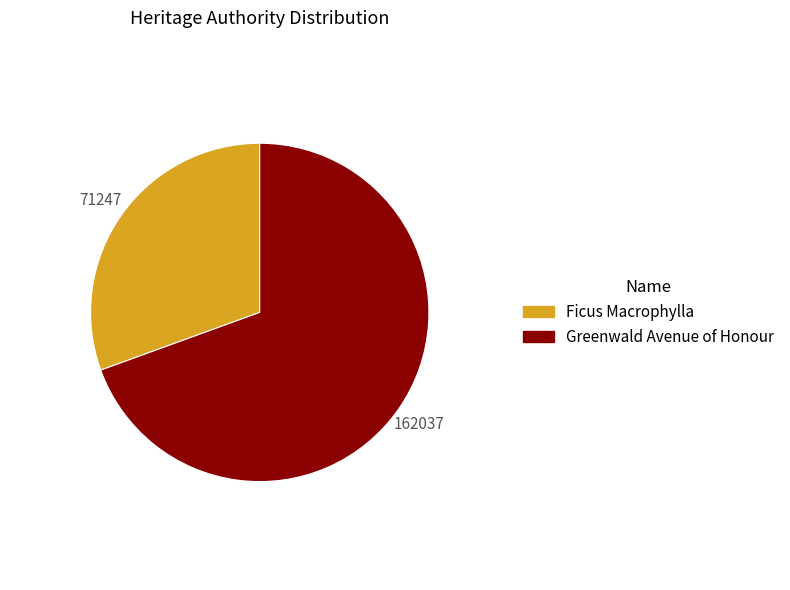

Count the number of slices in the pie.

2